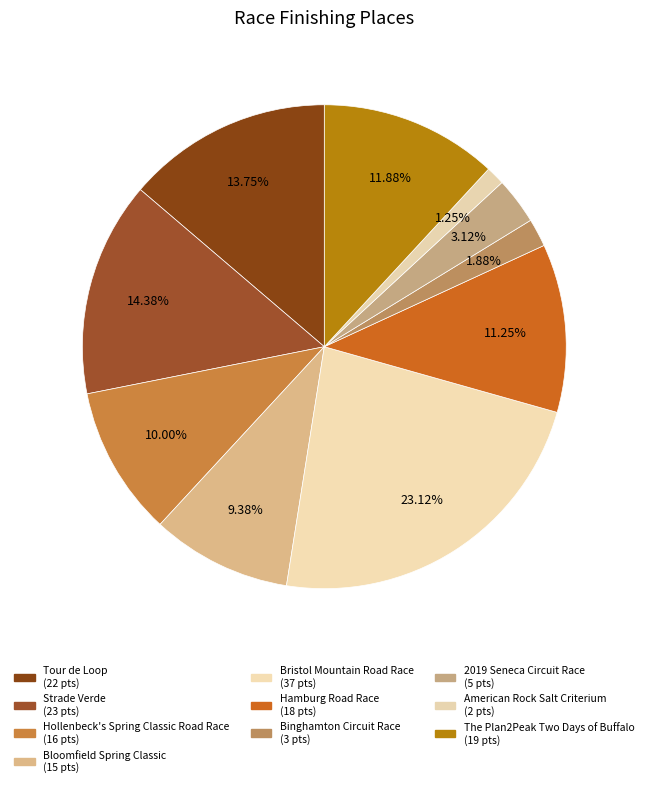

Is Hamburg Road Race the majority of the pie?

No